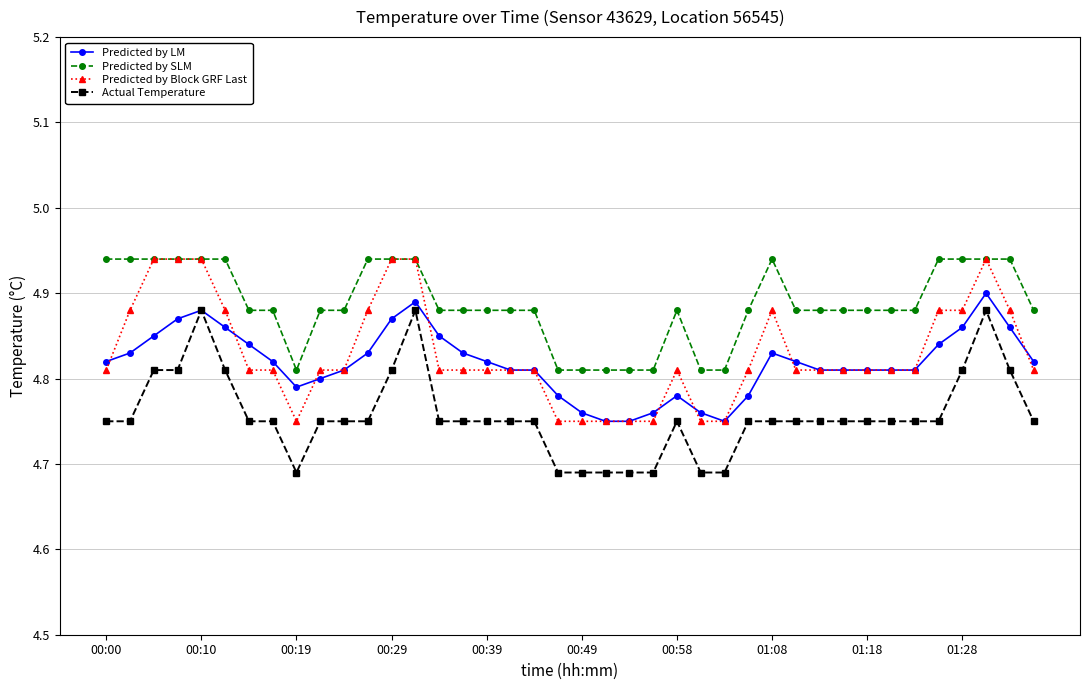

How many Actual Temperature values are between 4 and 5?

40